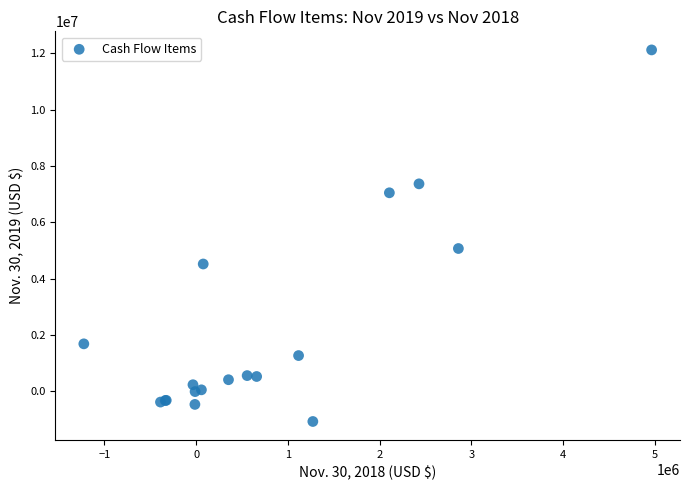

What Y value in the scatter plot is closest to 5526483?

5071822